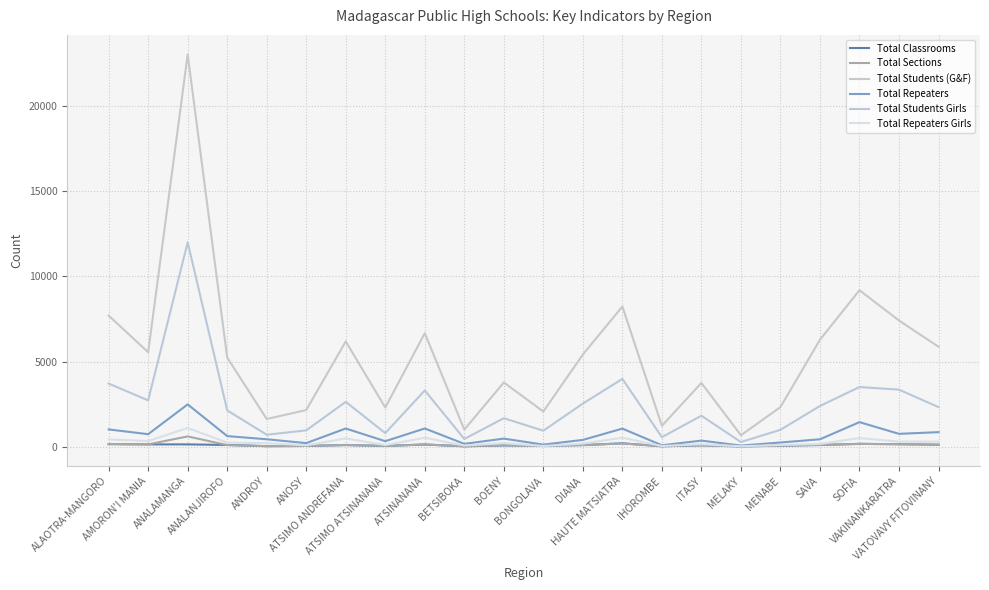

What is the maximum value for Total Classrooms?

196